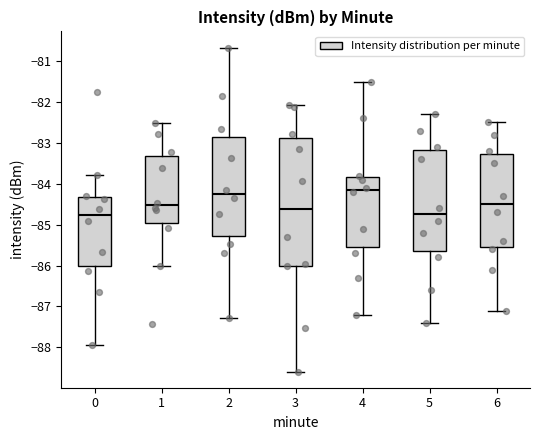

Comparing the boxes themselves (not the whiskers), which one is the tallest?

3